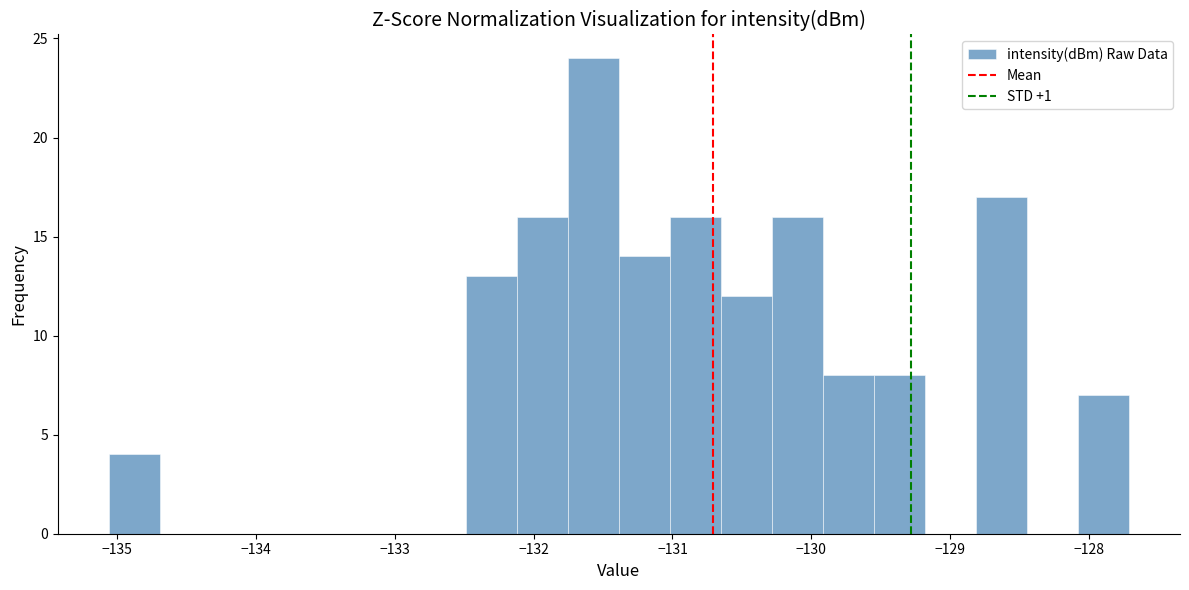

Around what value on the x-axis is the tallest bar? Give the approximate position of its centre, as read against the axis.

-131.6